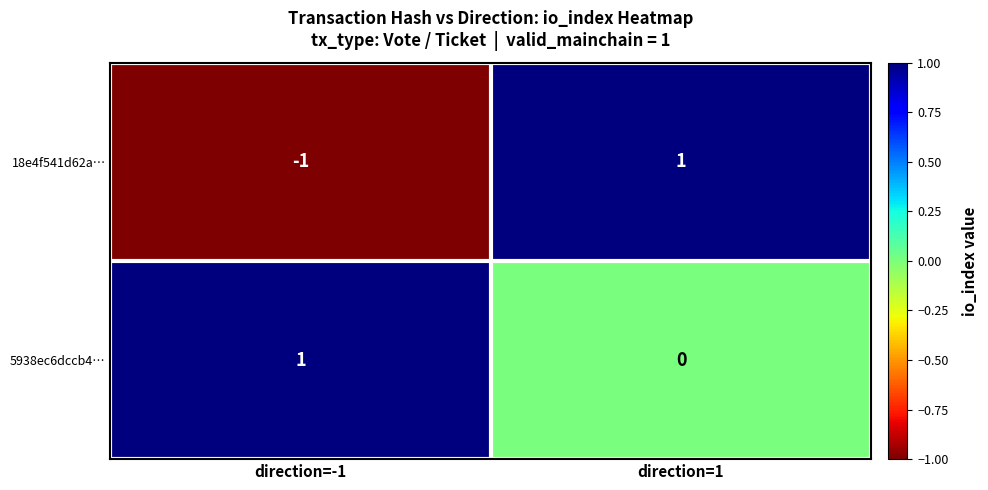

Reading right to left, transcribe all the data shown in this chart.

18e4f541d62a…: direction=1=1	direction=-1=-1
5938ec6dccb4…: direction=1=0	direction=-1=1